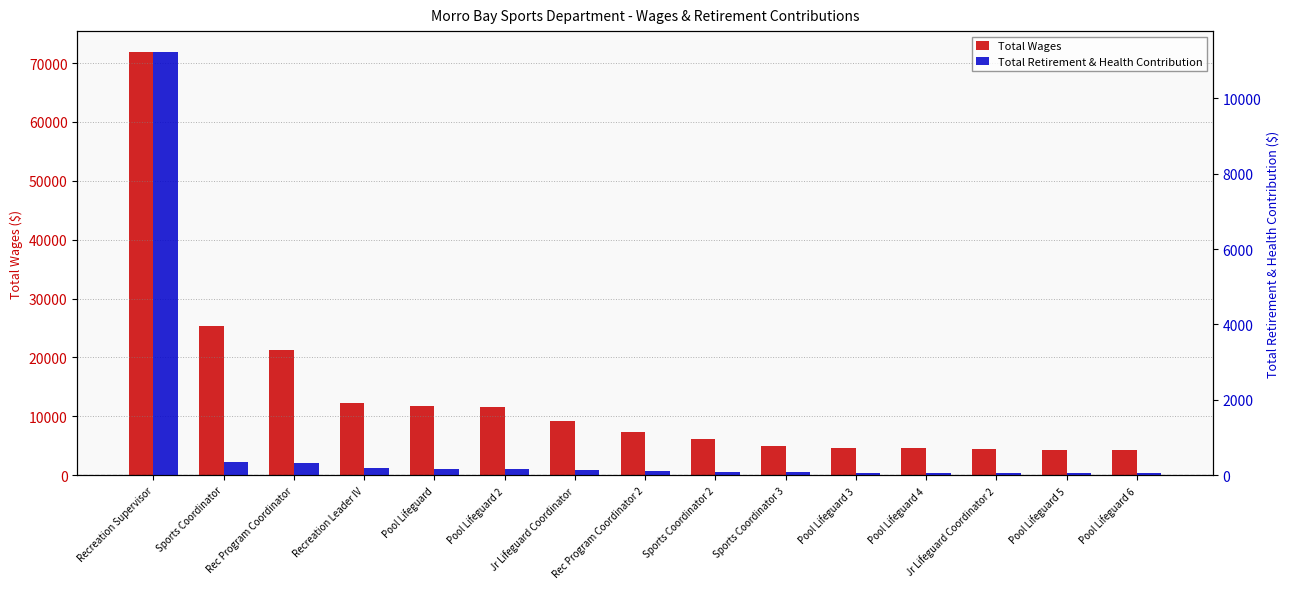

What is the label of the 8th bar from the right?

Rec Program Coordinator 2